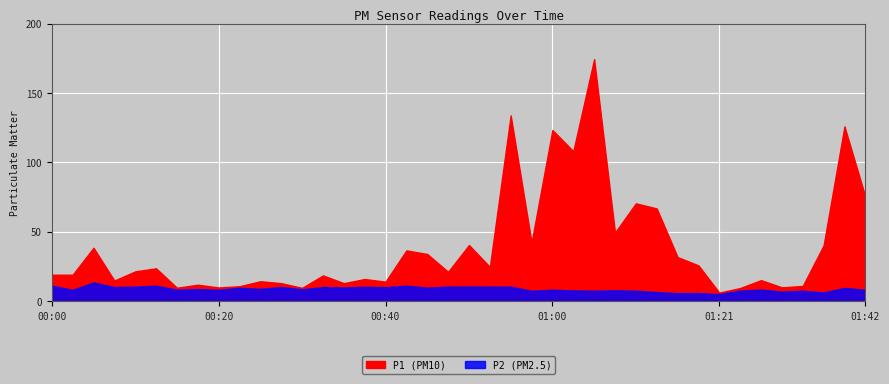

How many values in the P1 series are below 21?

19